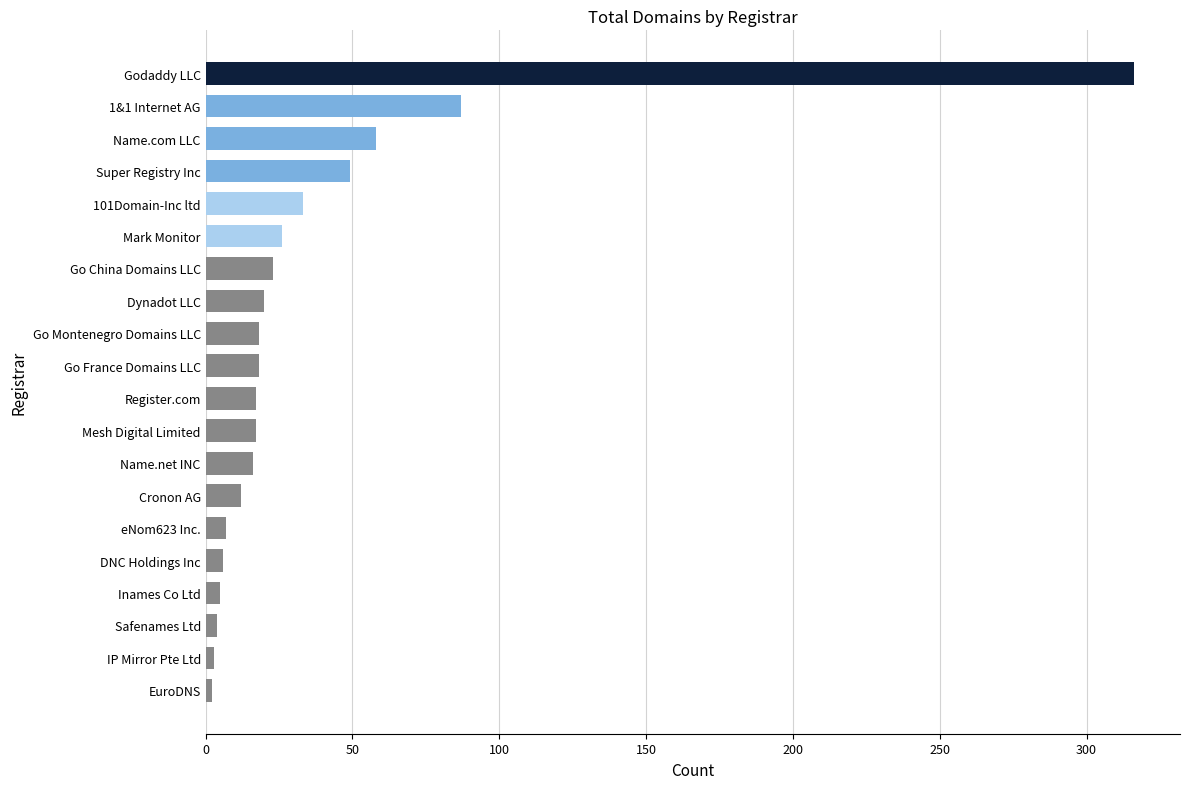

What is the difference between the maximum and minimum values?

314